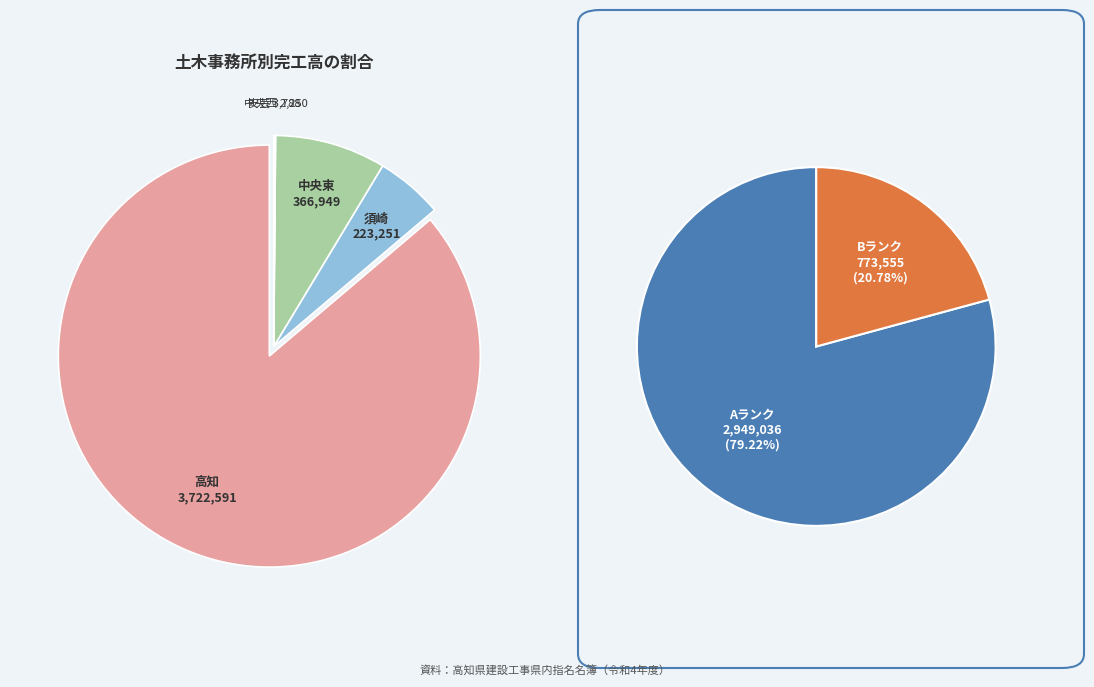

Does 安芸 represent more than half of the total?

No